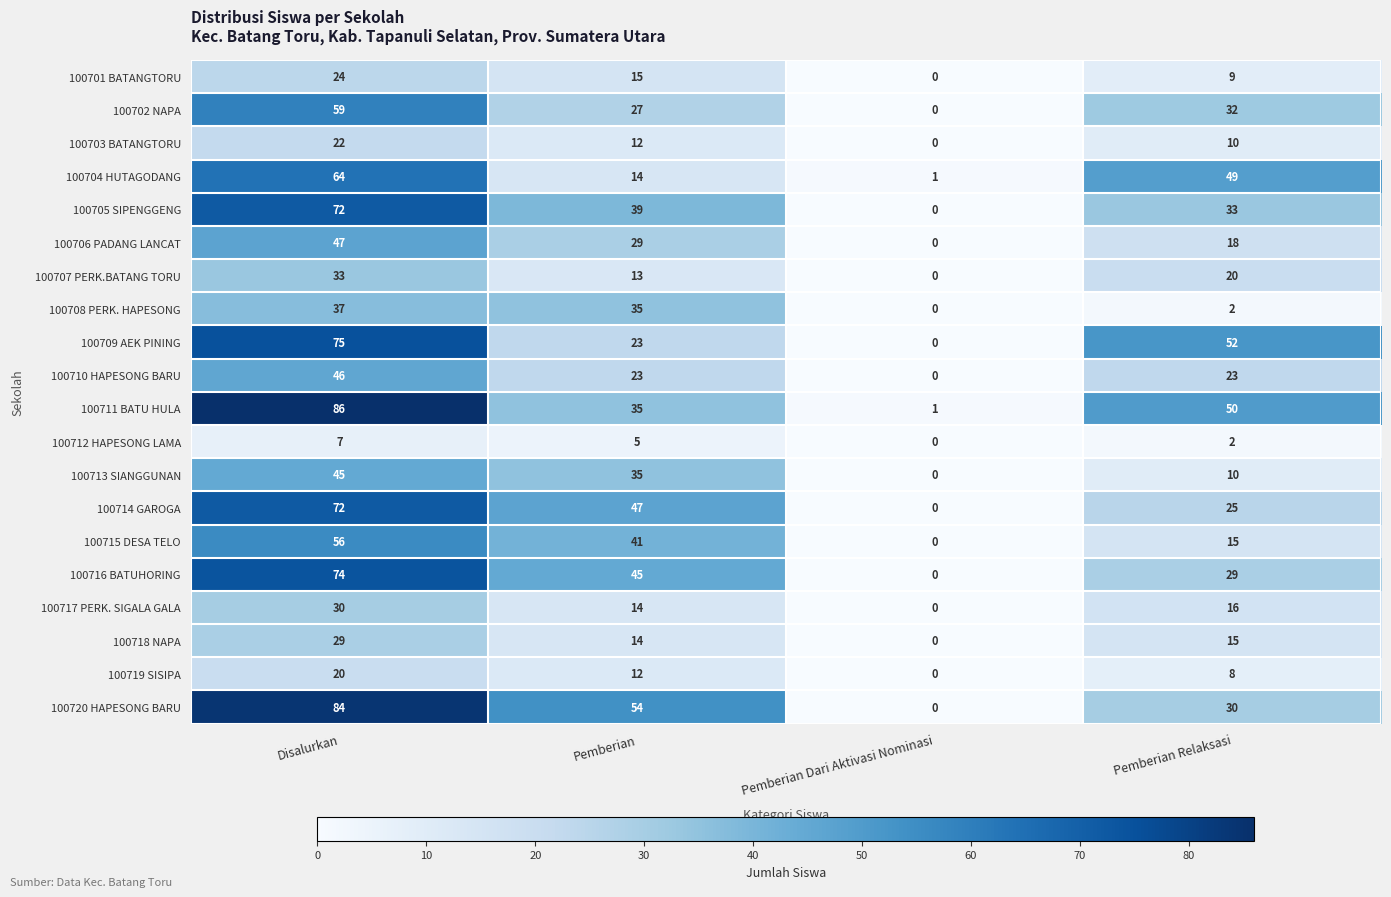

How many values in the 100716 BATUHORING series are below 45?

2